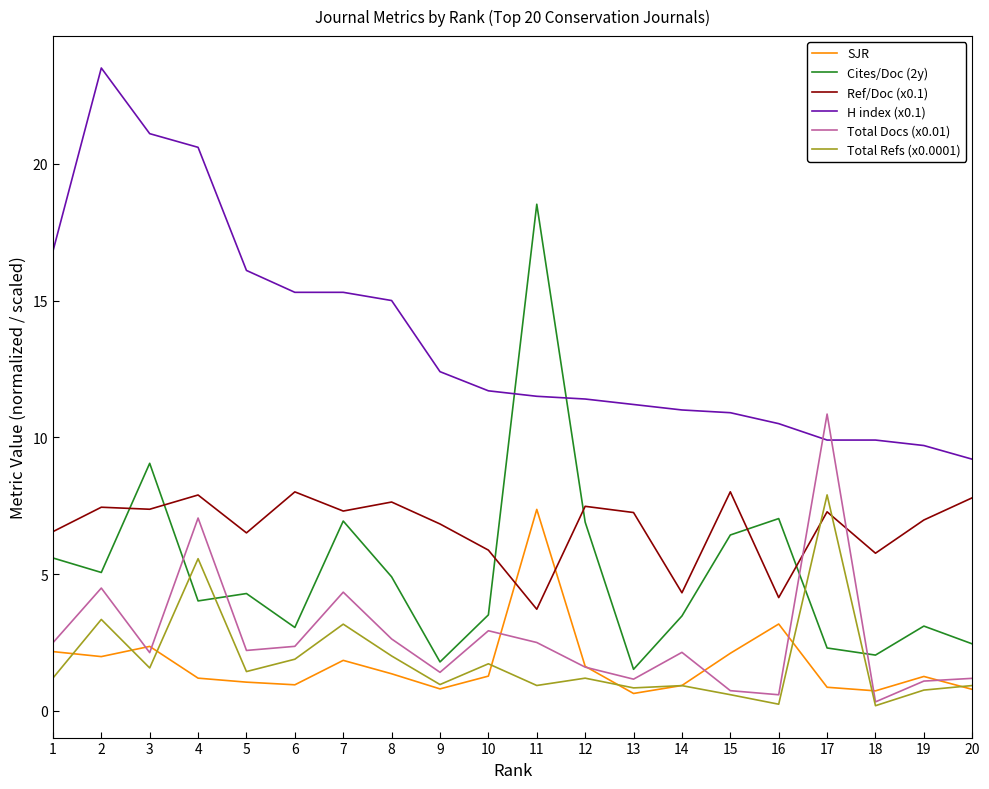

True or false: H index (x0.1) and Total Refs (x0.0001) intersect in this chart.

False